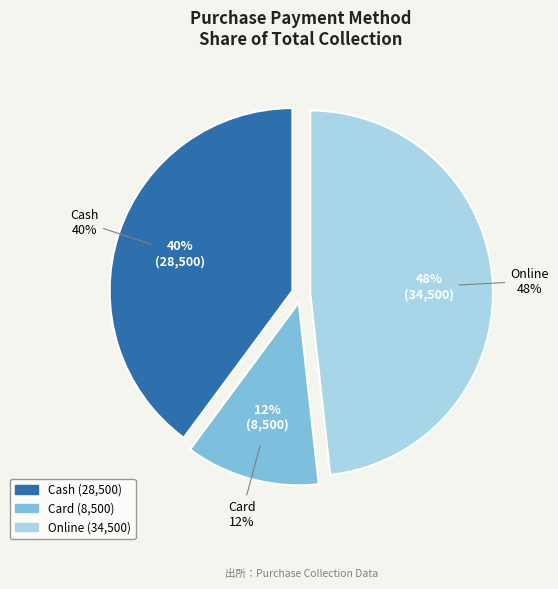

Which category has the biggest portion of the pie?

Online